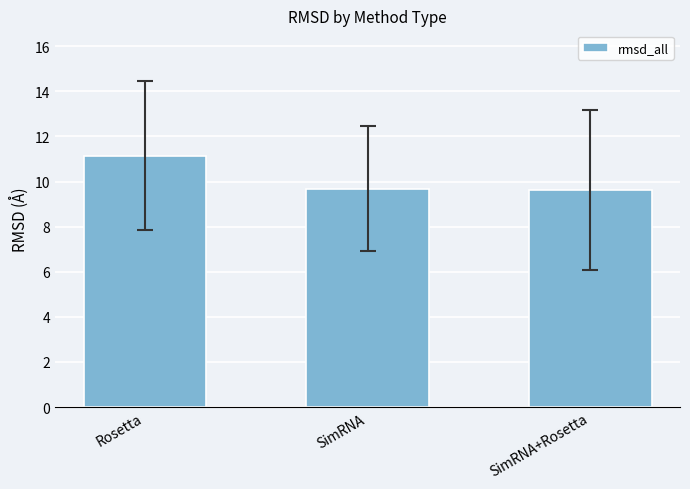

Are the bars horizontal?

No